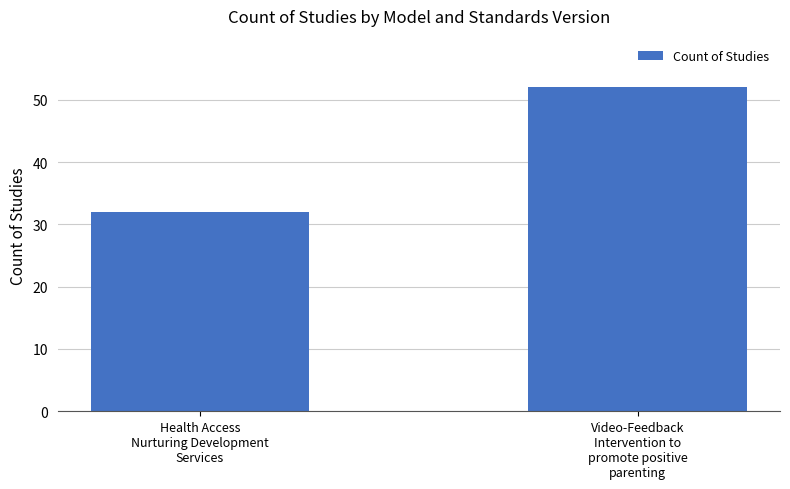

What is the sum of all values?

84